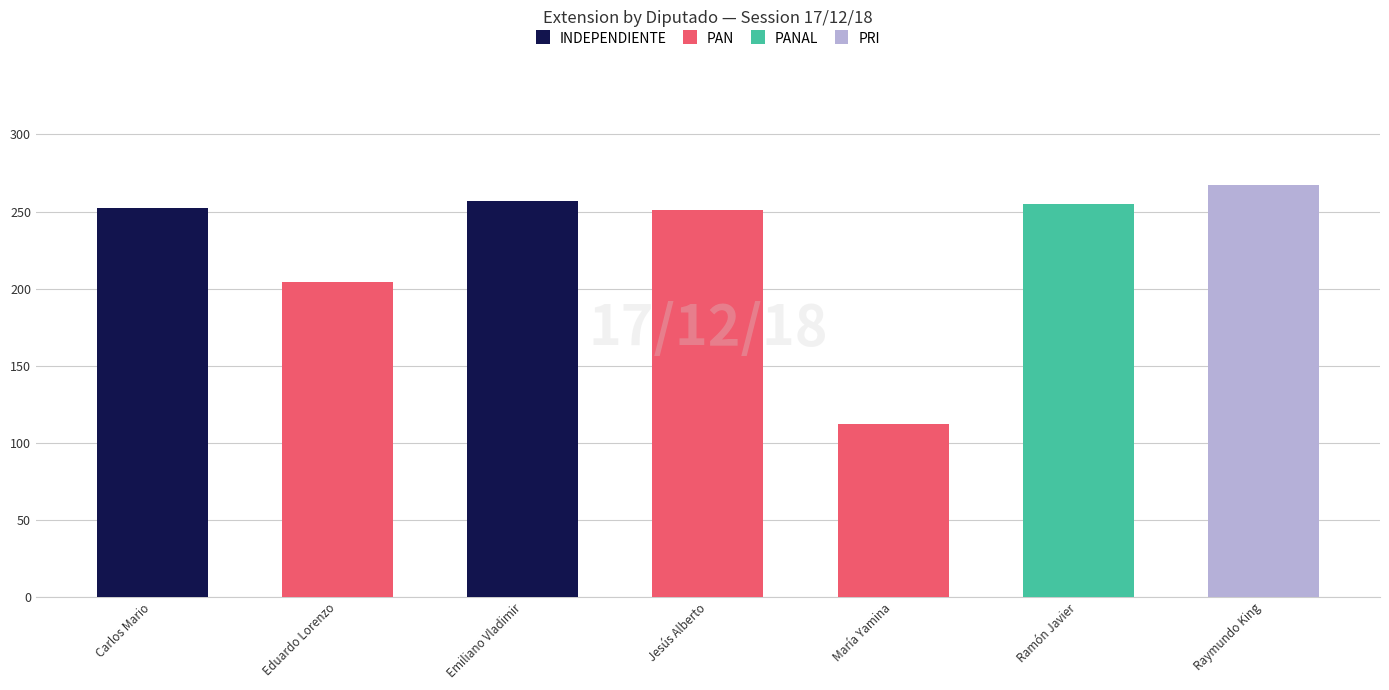

What is the sum of all INDEPENDIENTE values?

509